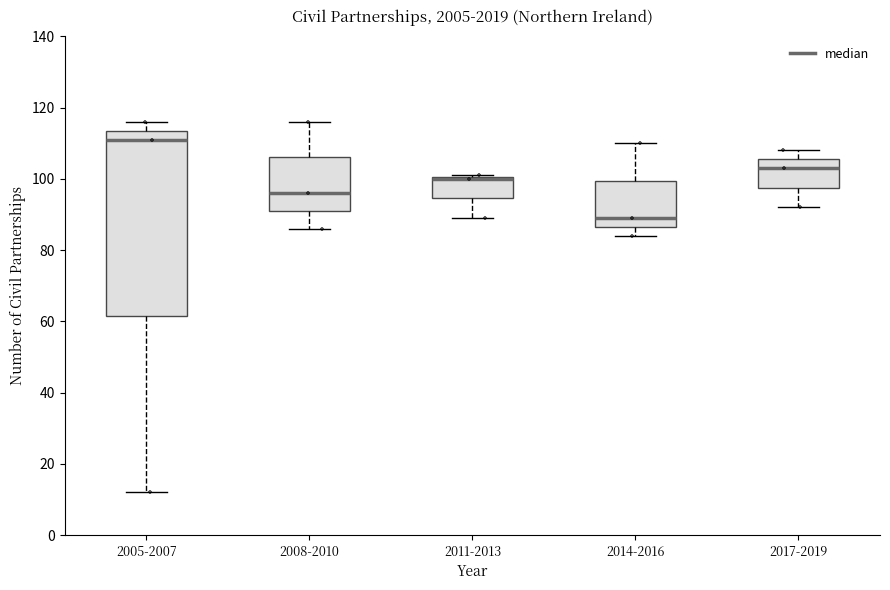

Where does the median line of the box for 2017-2019 sit on the y-axis? The values are not printed on the chart, so give them approximately, as read against the axis.

104